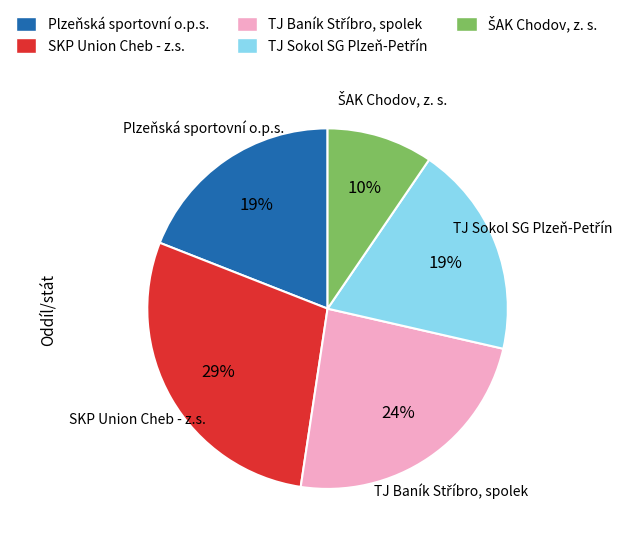

Is it true that SKP Union Cheb - z.s. is 22% of the pie?

False